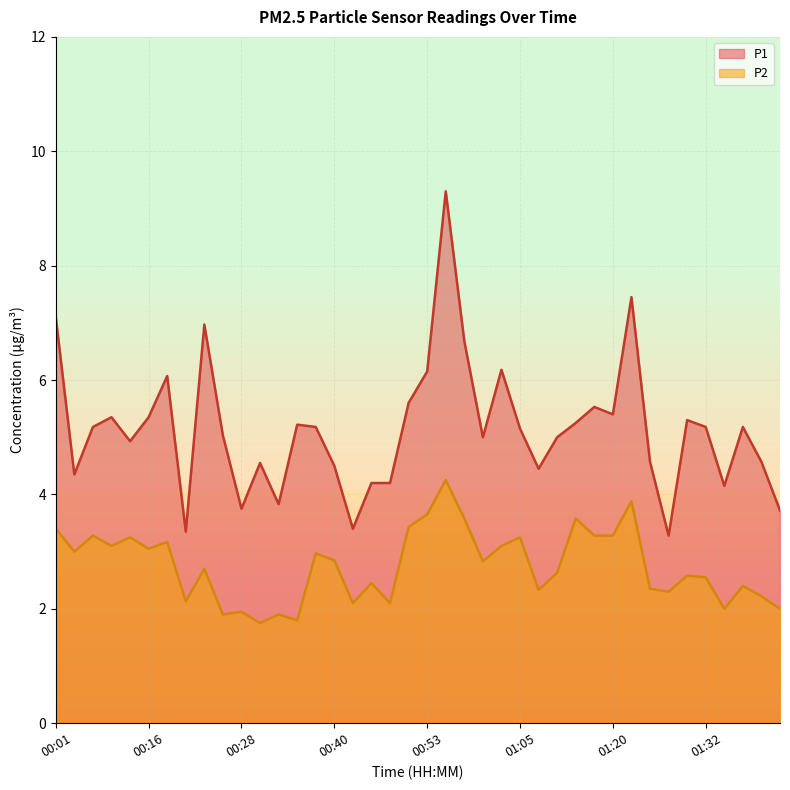

Reading left to right, list all the values displayed in this chart.

P1: 7.1	4.3	5.2	5.3	4.9	5.3	6.1	3.4	7.0	5.0	3.8	4.5	3.8	5.2	5.2	4.5	3.4	4.2	4.2	5.6	6.2	9.3	6.7	5.0	6.2	5.2	4.5	5.0	5.2	5.5	5.4	7.5	4.6	3.3	5.3	5.2	4.2	5.2	4.6	3.7
P2: 3.4	3.0	3.3	3.1	3.2	3.0	3.2	2.1	2.7	1.9	1.9	1.8	1.9	1.8	3.0	2.9	2.1	2.5	2.1	3.4	3.6	4.2	3.6	2.8	3.1	3.2	2.3	2.6	3.6	3.3	3.3	3.9	2.4	2.3	2.6	2.5	2.0	2.4	2.2	2.0